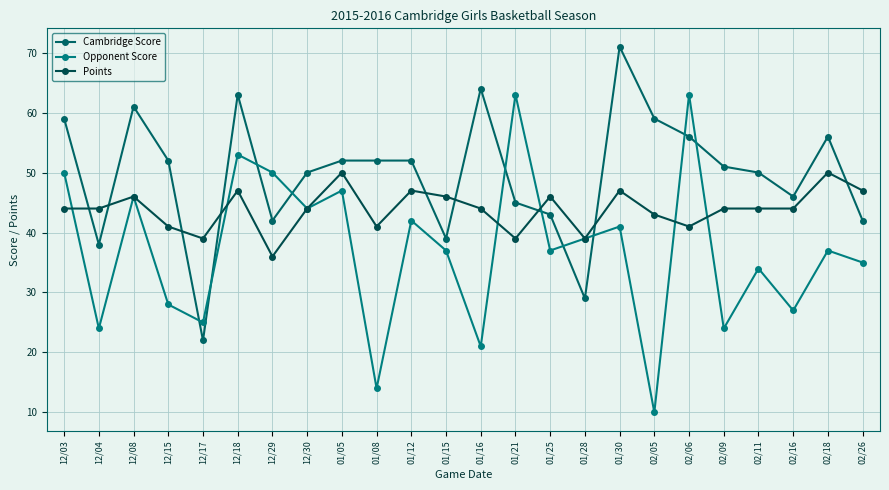

What is the value of the Points point at the 5th from the left?

39